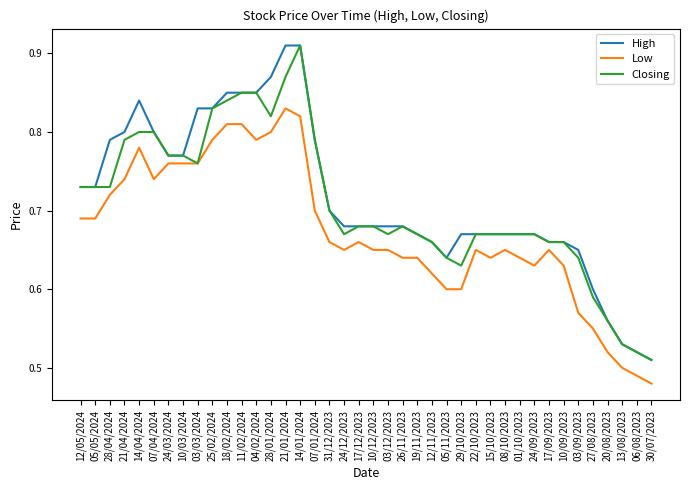

At which label is High closest to 0?

30/07/2023